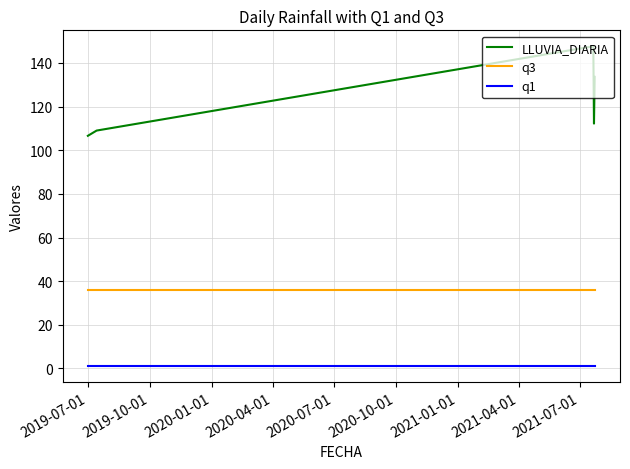

Rank the series by their average value, from lowest to highest.

q1, q3, LLUVIA_DIARIA